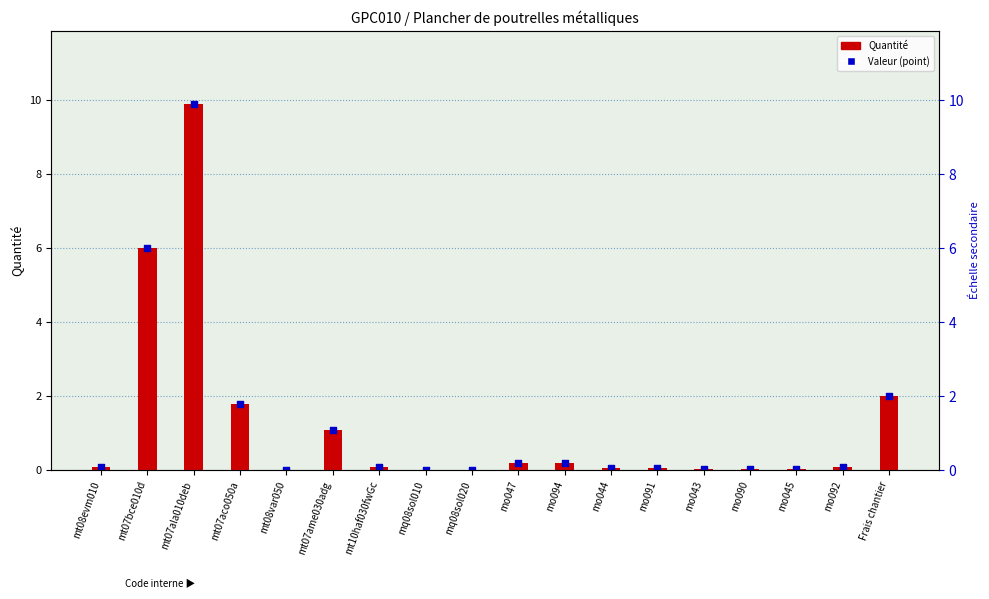

Which series reaches the maximum Y coordinate?

Quantité